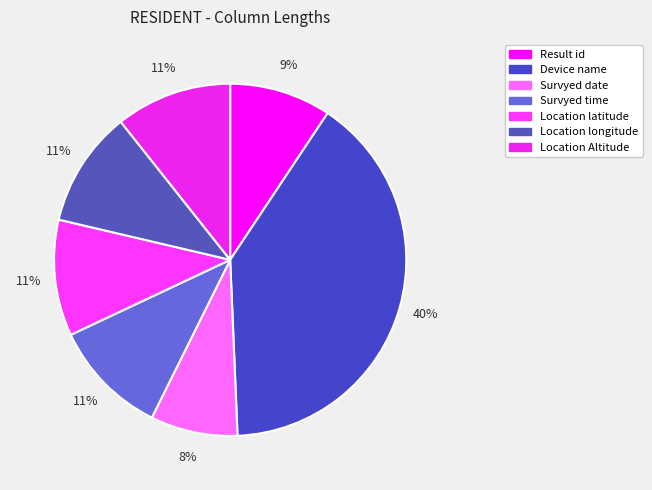

Count the number of slices in the pie.

7